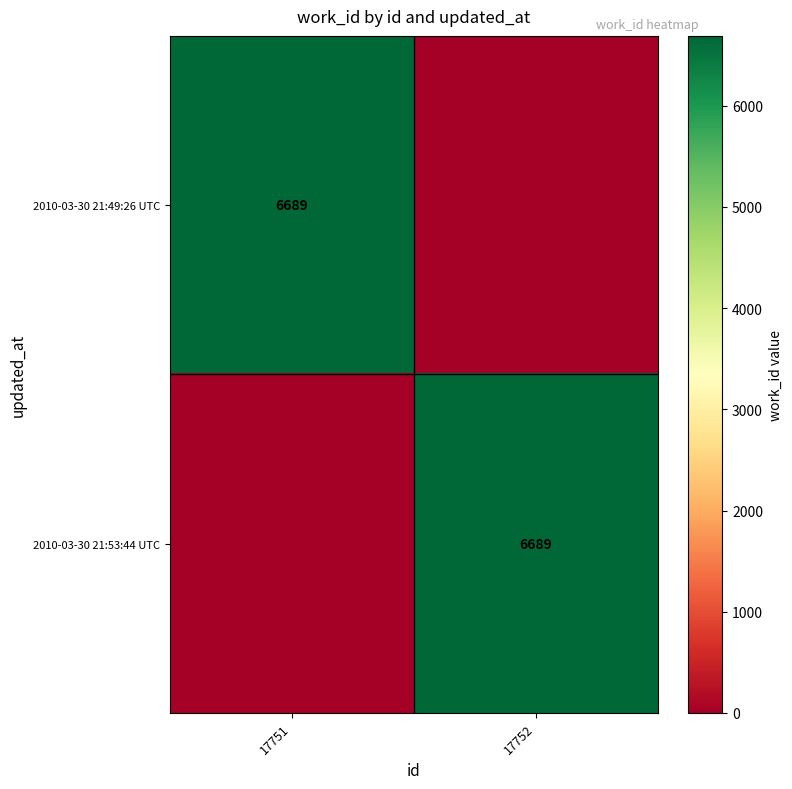

The value of 2010-03-30 21:49:26 UTC at 17751 is 9340. True or false?

False